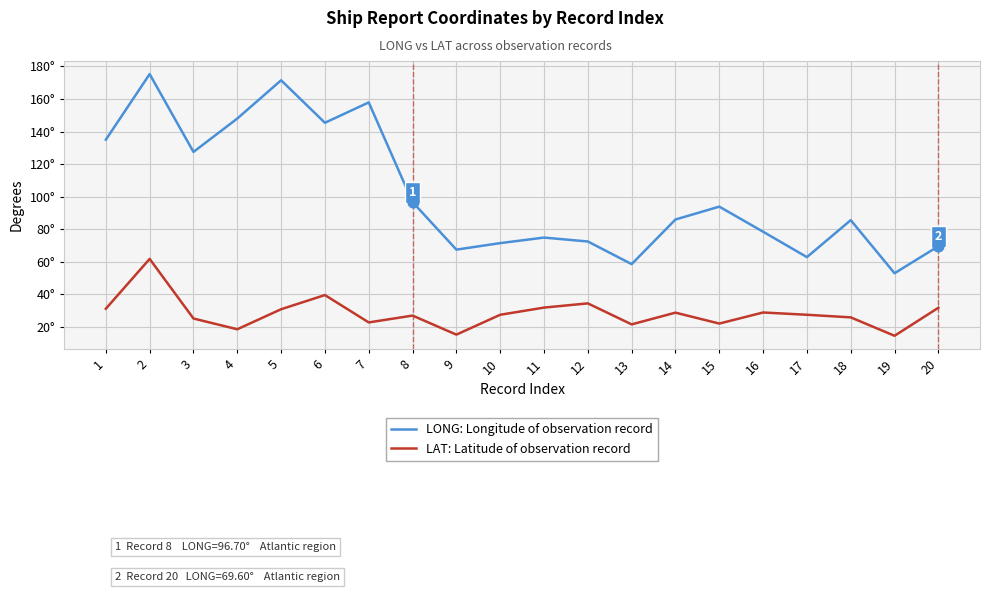

Which series has the largest total across all categories?

LONG: Longitude of observation record